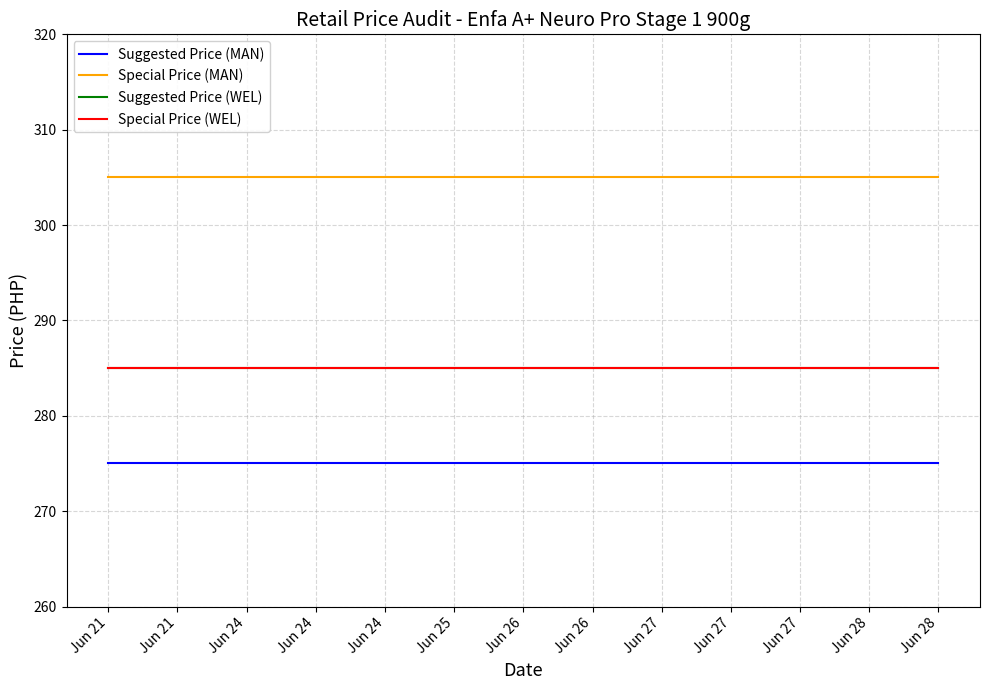

Does the chart have visible grid lines?

Yes